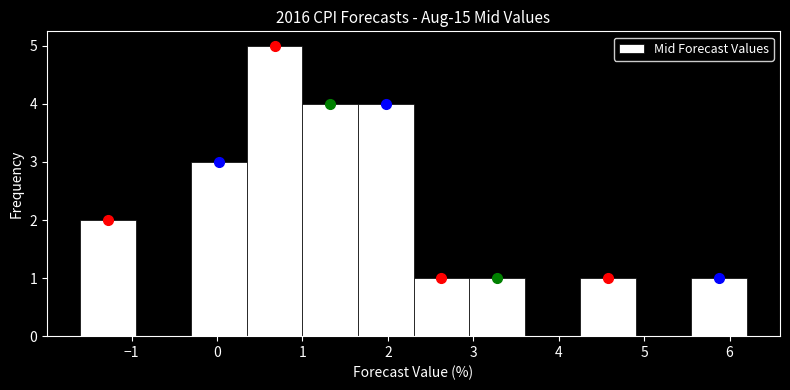

What is the height of the bar covering 0.35 to 1.00 on the x-axis? Neither the bar edges nor the heights are printed on the chart, so give them approximately, as read against the axes.

5